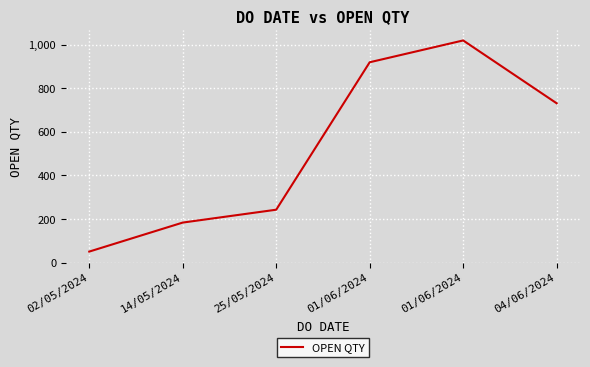

How many interior local peaks (higher than both neighbors) does the data have?

1